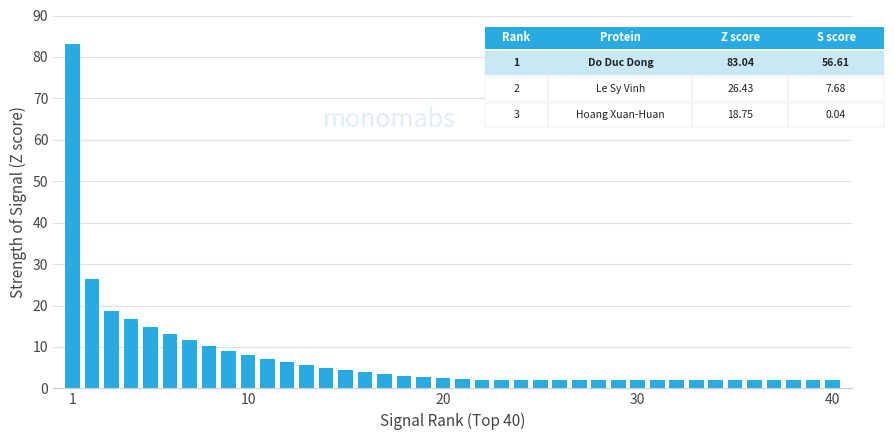

What is the value of the 8th bar from the left?

10.3